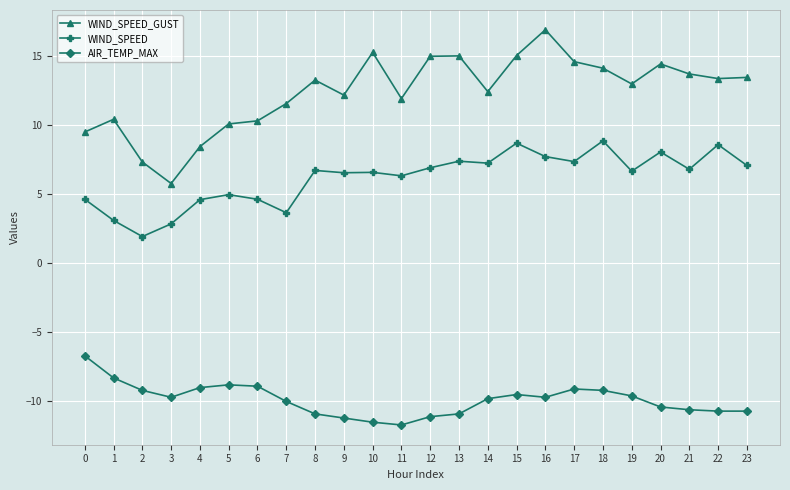

At which category does WIND_SPEED reach its first local peak?

5